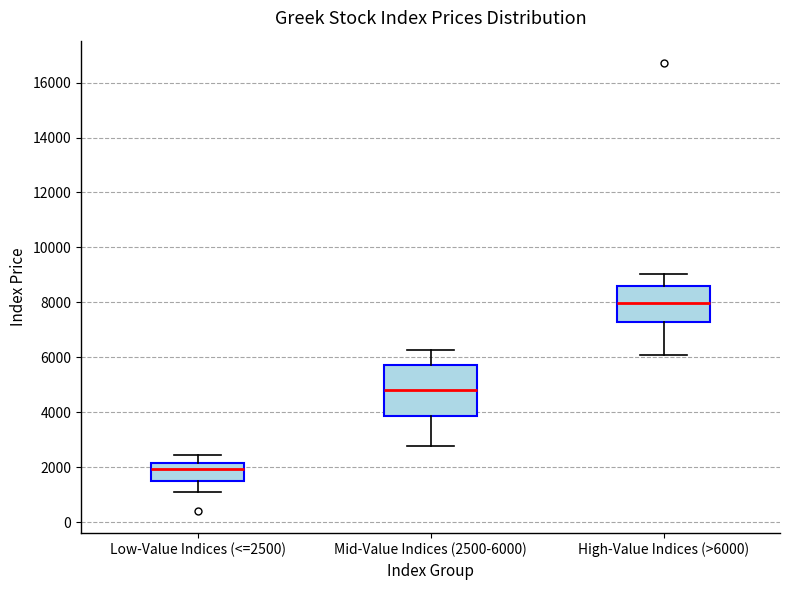

Which box's median line is the lowest?

Low-Value Indices (<=2500)